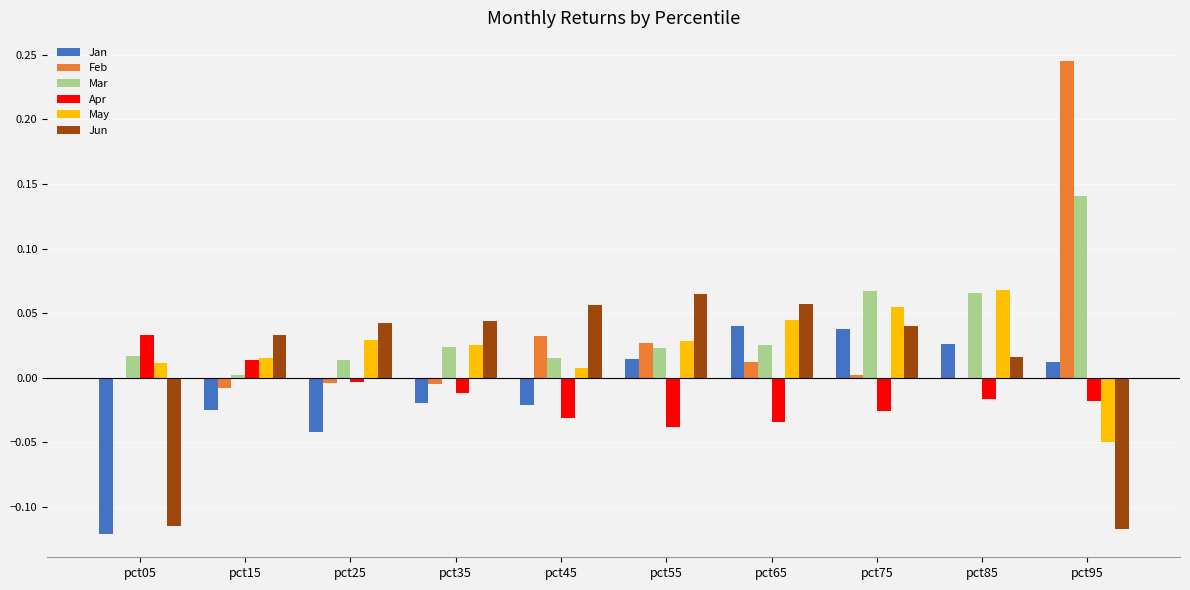

Which category has the highest value across all series?

pct95